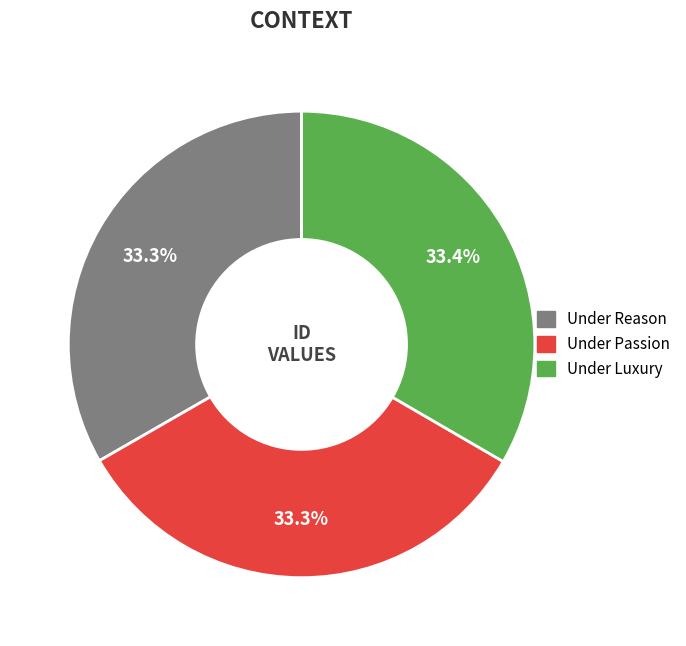

Is there a majority slice in this chart?

No